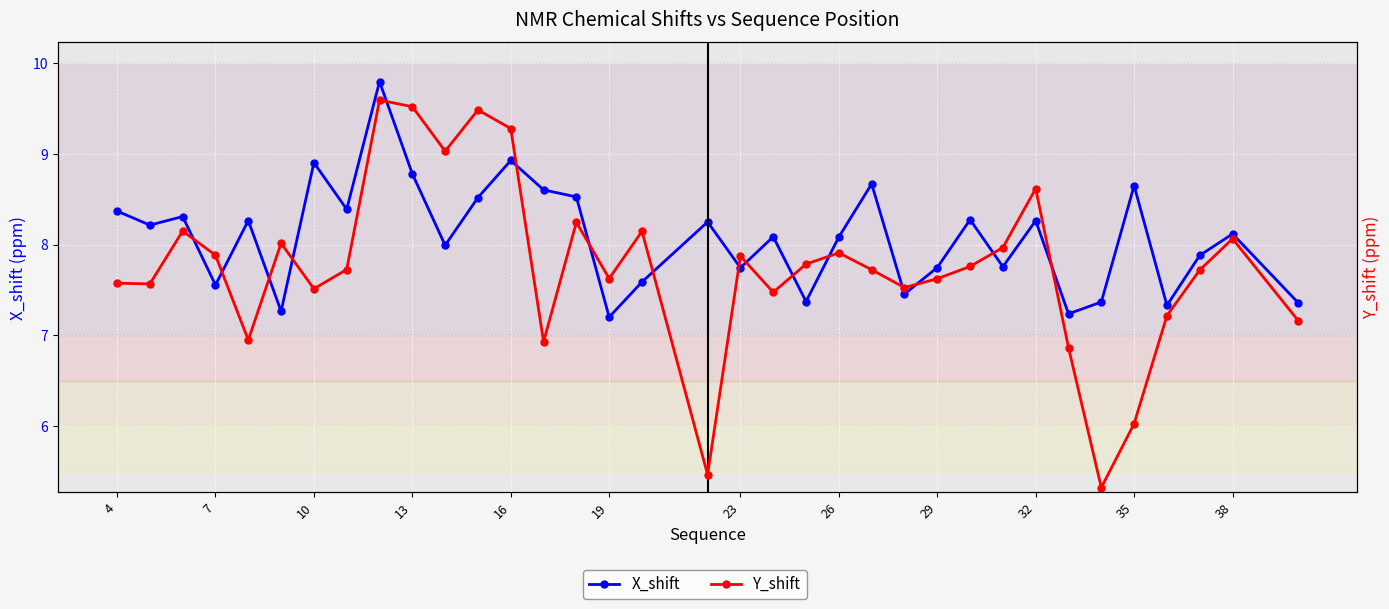

True or false: Y_shift and X_shift intersect in this chart.

False